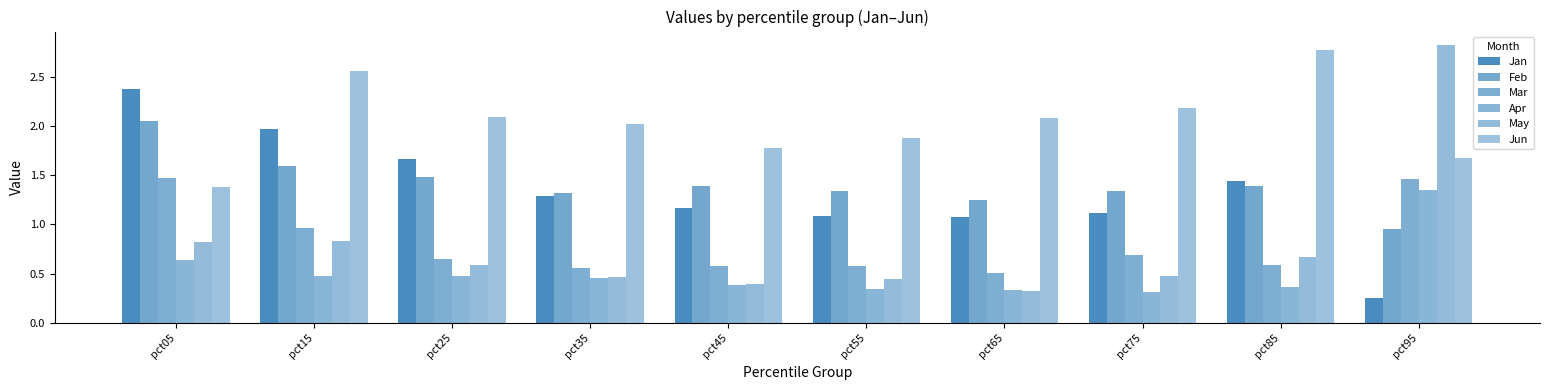

How many series are shown in this chart?

6